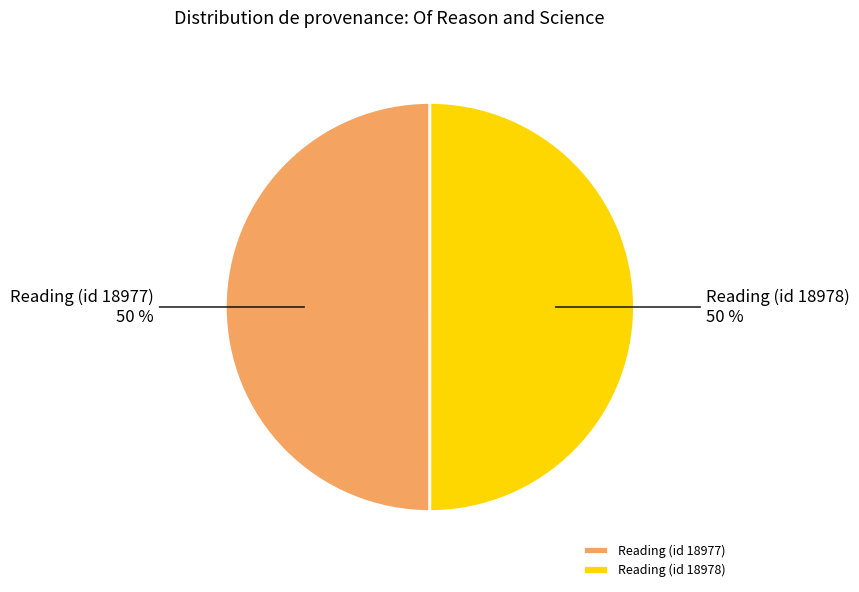

The Reading (id 18978) slice represents 35% of the pie. True or false?

False